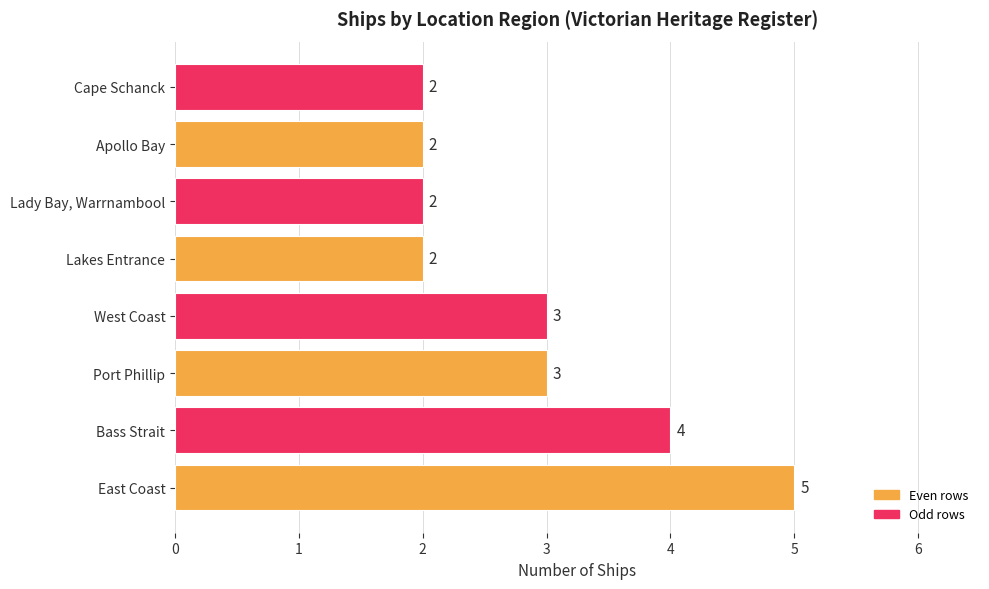

Reading bottom to top, extract all data points from this chart.

5	4	3	3	2	2	2	2